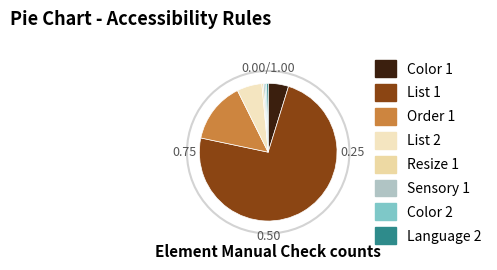

Rank the categories by value from lowest to highest.

Resize 1, Sensory 1, Color 2, Language 2, Color 1, List 2, Order 1, List 1